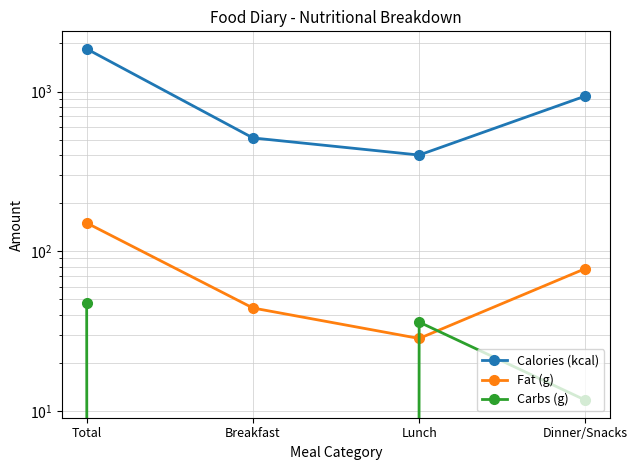

How many lines are shown in the chart?

3